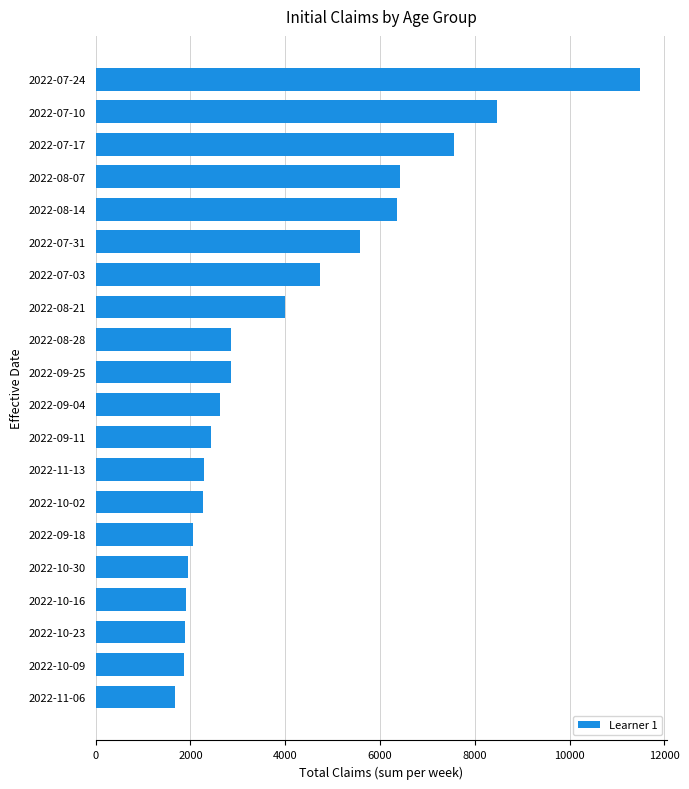

What is the average value?

4059